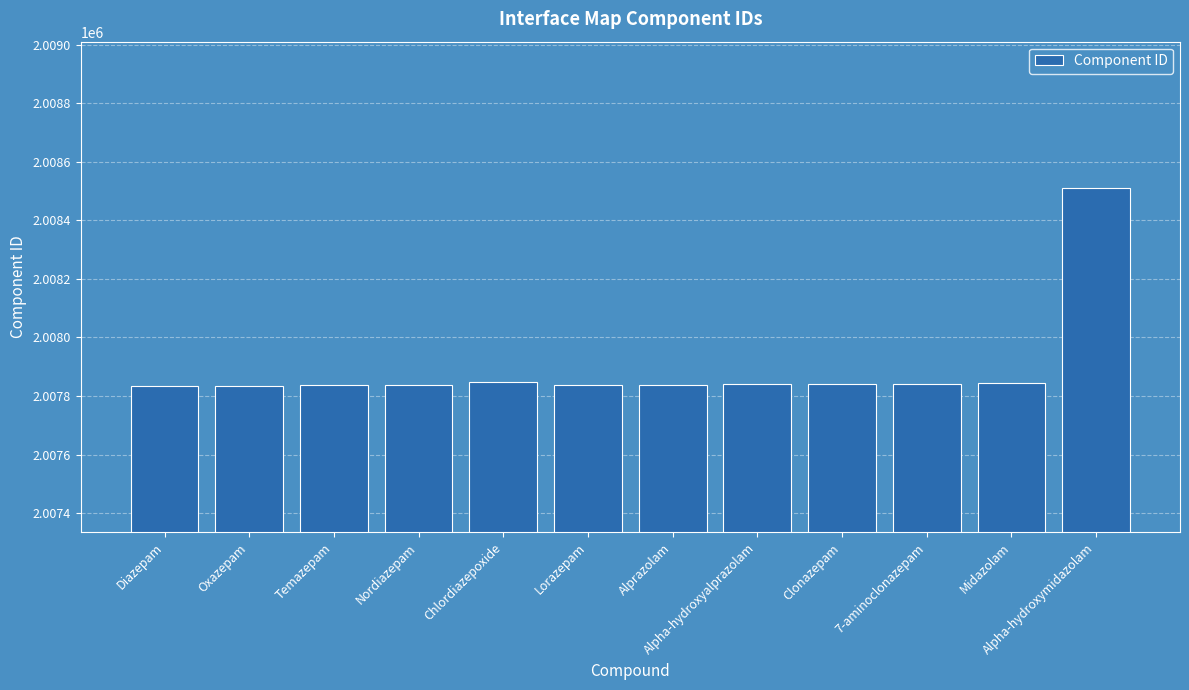

What is the sum of all values?

24094746